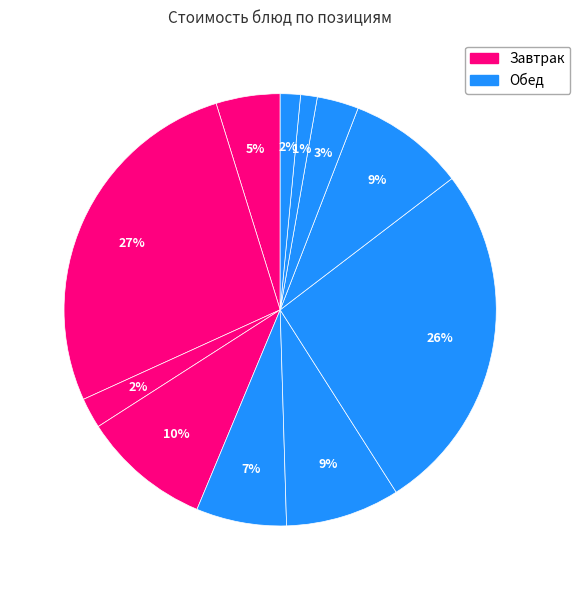

Does any single category account for the majority?

No